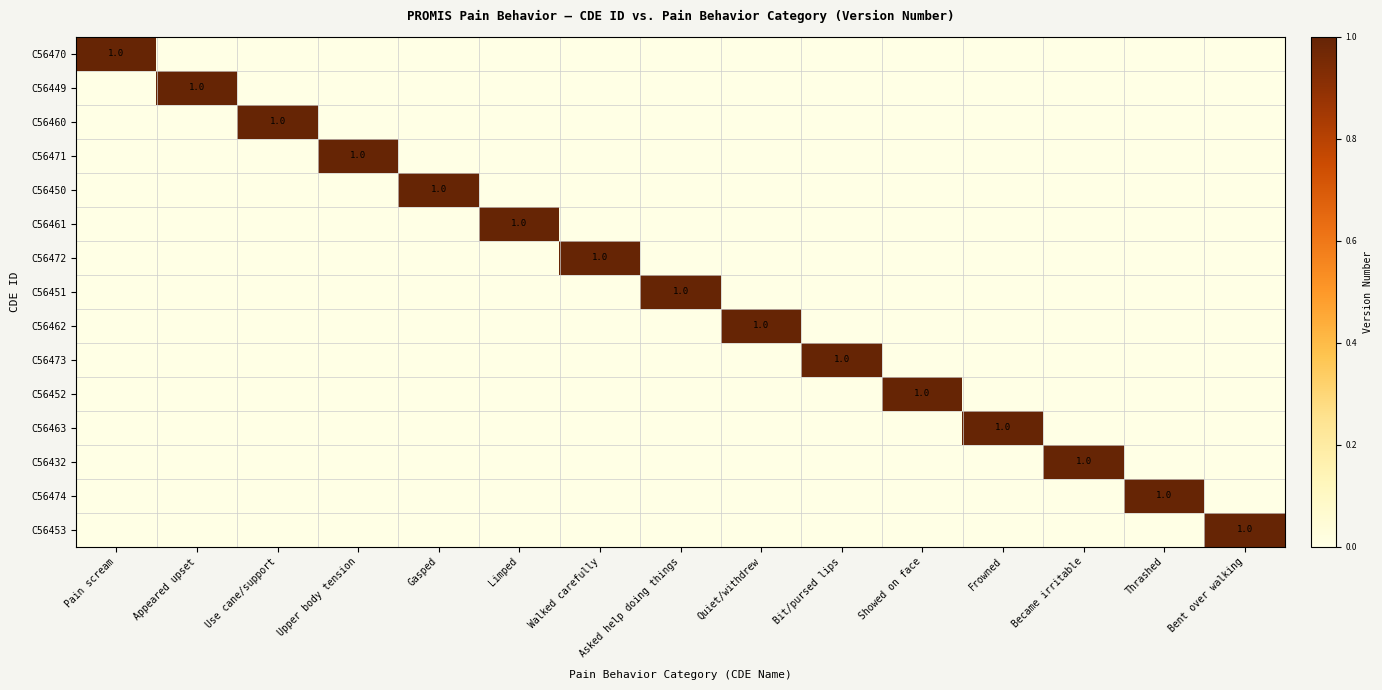

The C56463 series shows 1 at Frowned. True or false?

True